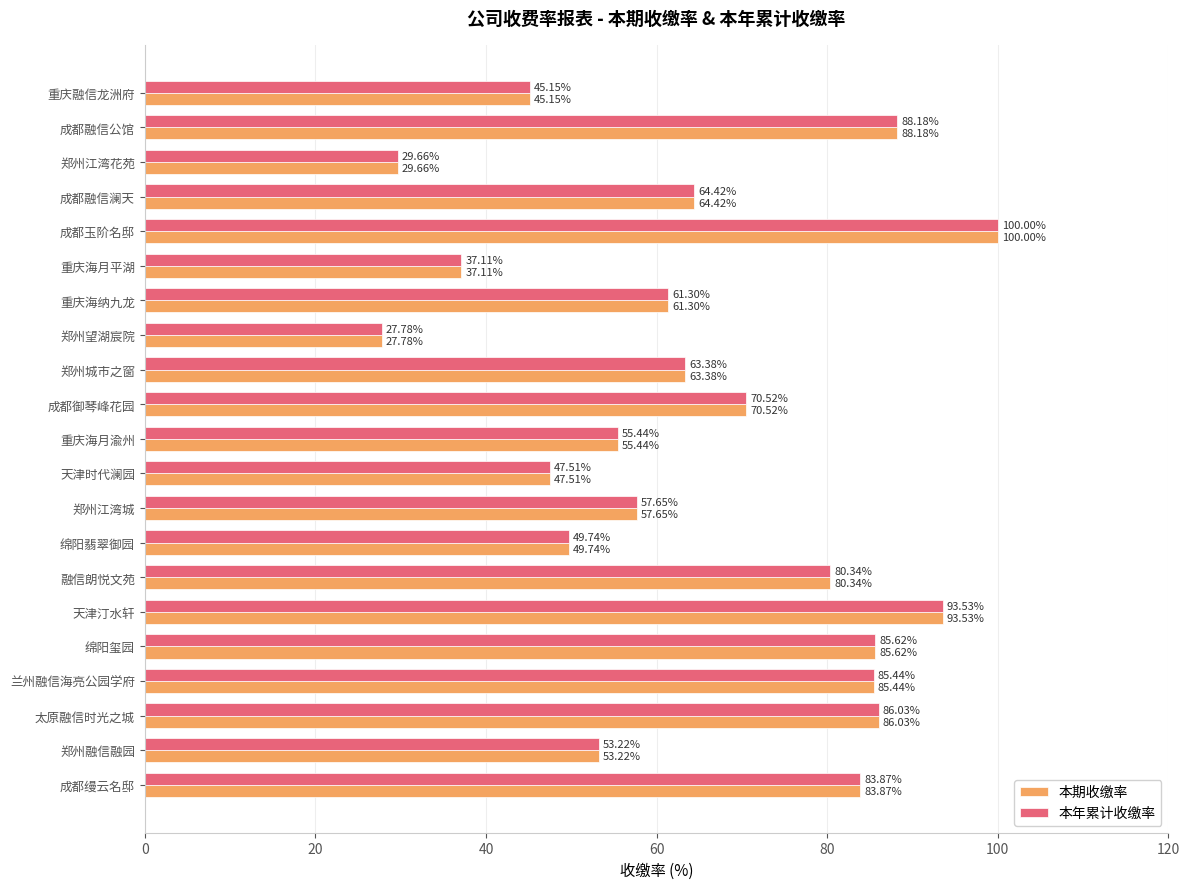

How many values in the 本期收缴率 series exceed 63?

11